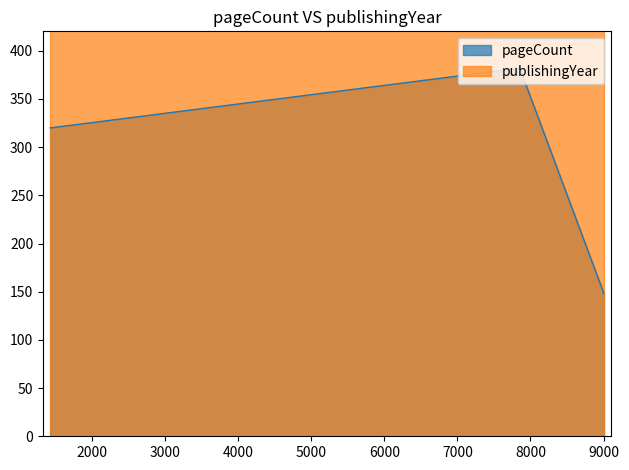

What is the value of the 1st point from the left?

320